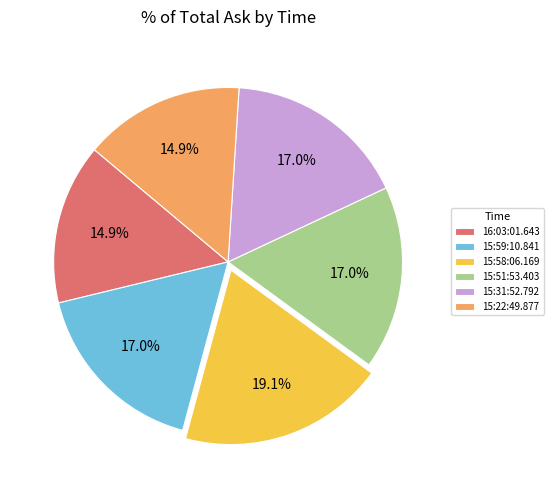

What percentage is NOT represented by 15:59:10.841?

83.0%